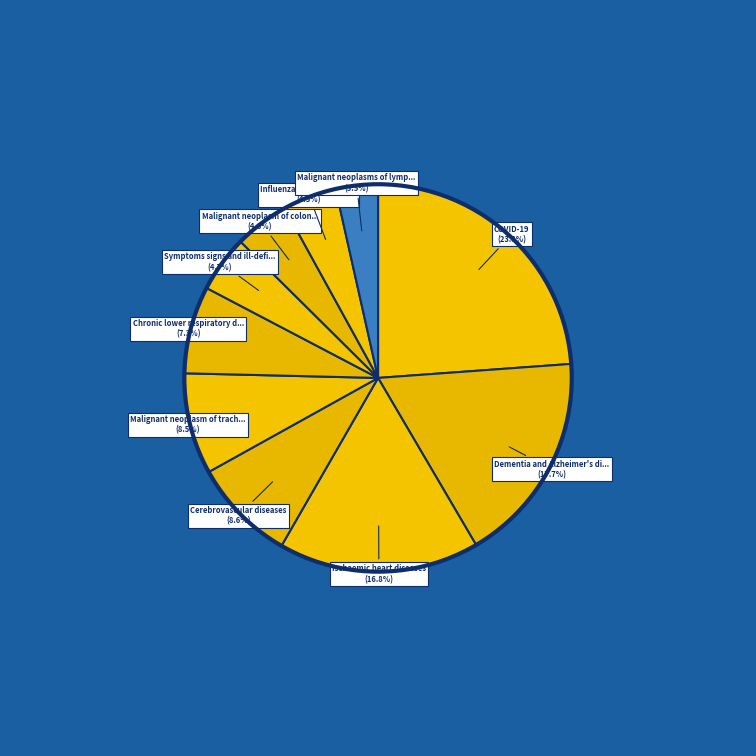

Count the number of slices in the pie.

10